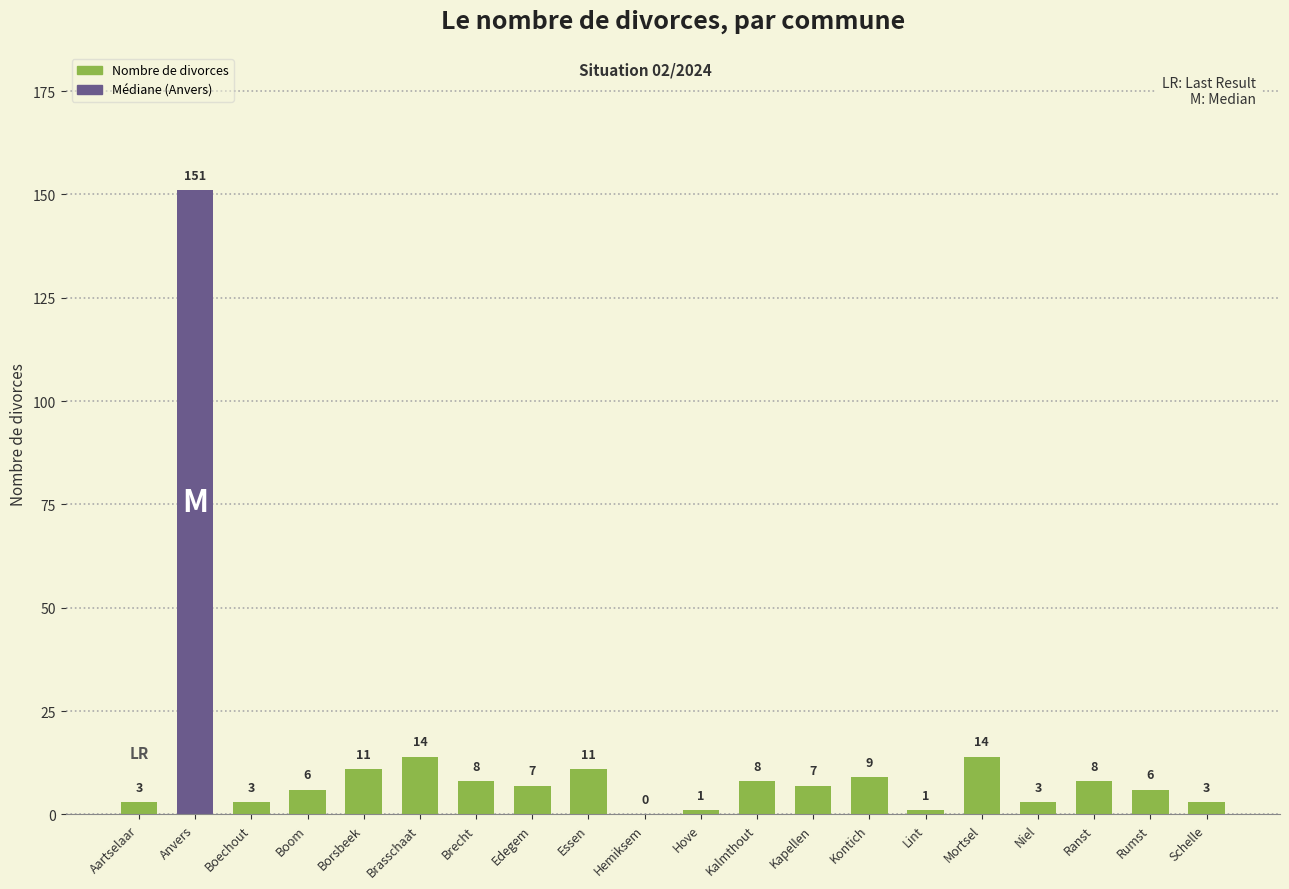

What is the sum of the values at Kalmthout and Lint?

9